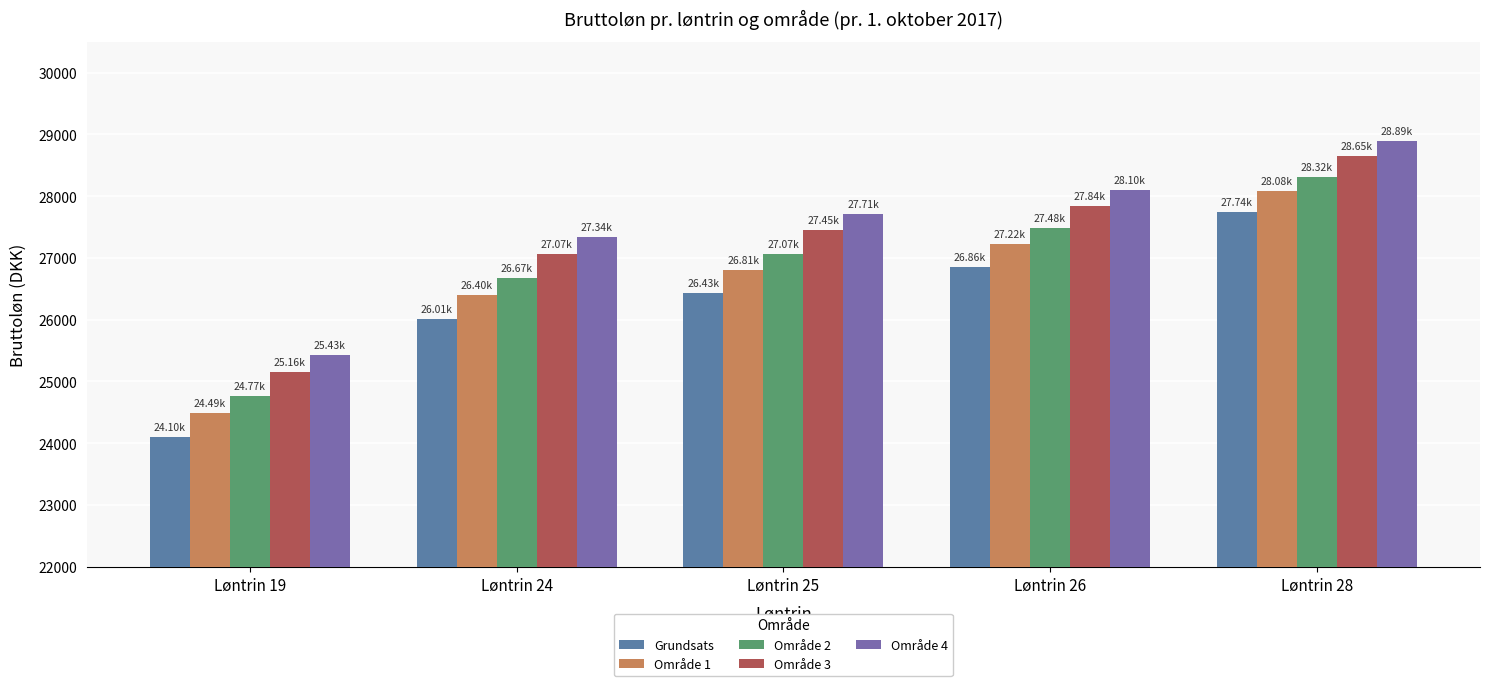

At which category is the sum across all series the highest?

Løntrin 28